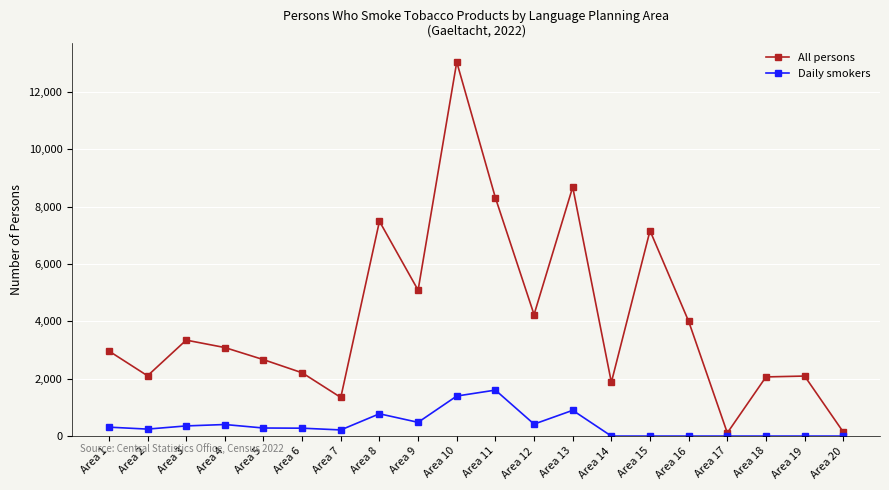

At which label does All persons first exceed 3087?

Area 3